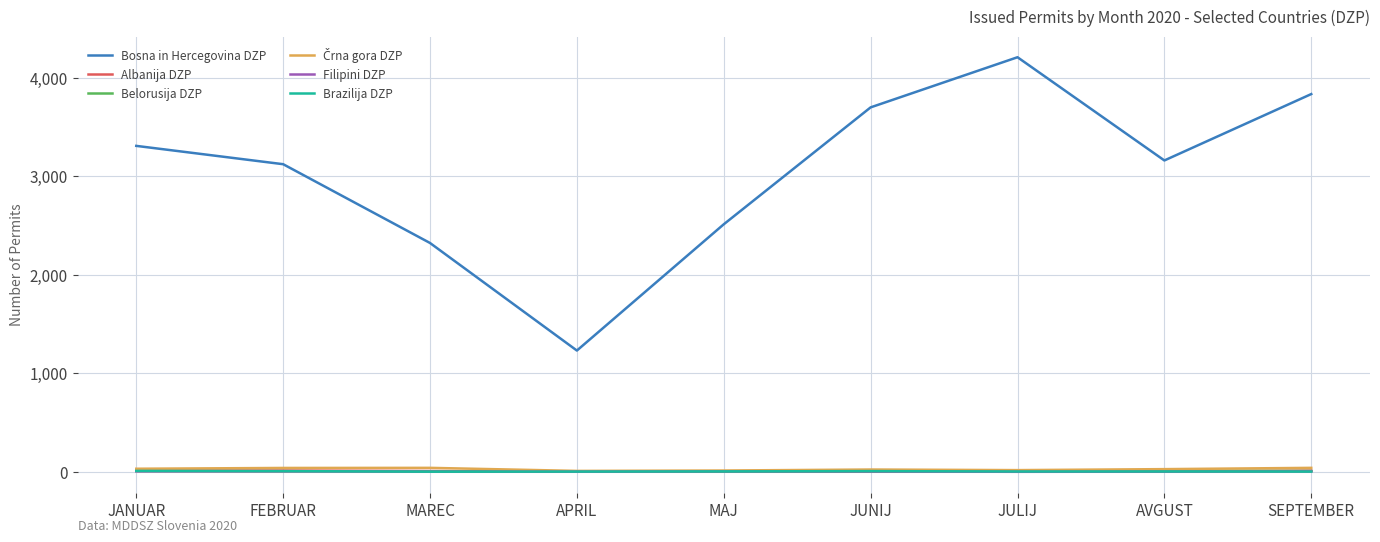

What is the lowest value of the Brazilija DZP series?

1